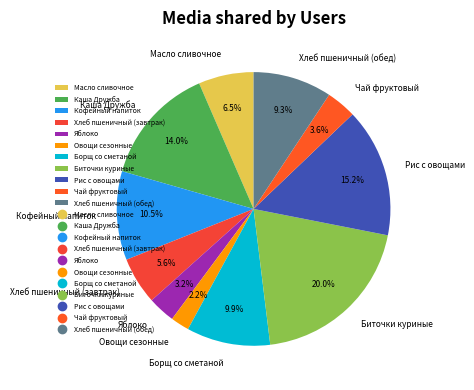

Approximately how many times larger is the value at Биточки куриные compared to Чай фруктовый?

5.6